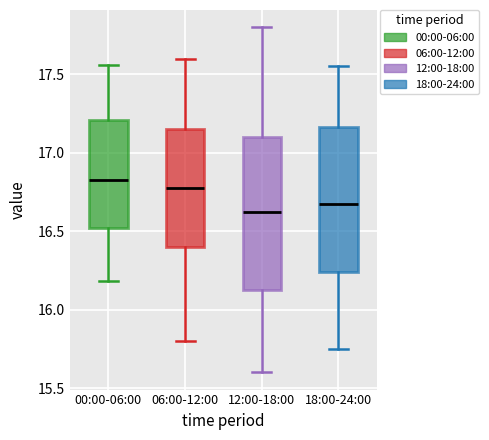

Reading left to right, read every box against the y-axis: the position of its median line, the range the box covers, and the ends of its whiskers. The values are not printed on the chart, so give them approximately, as read against the axis.

00:00-06:00: median 16.85, box 16.50 to 17.20, whiskers 16.20 to 17.55
06:00-12:00: median 16.80, box 16.40 to 17.15, whiskers 15.80 to 17.60
12:00-18:00: median 16.65, box 16.15 to 17.10, whiskers 15.60 to 17.80
18:00-24:00: median 16.70, box 16.25 to 17.15, whiskers 15.75 to 17.55